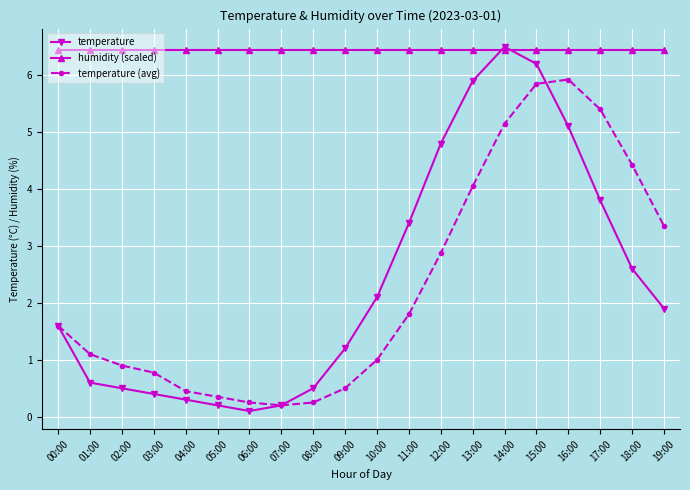

Is the value of temperature (avg) at 17:00 greater than the value of humidity (scaled) at 18:00?

No